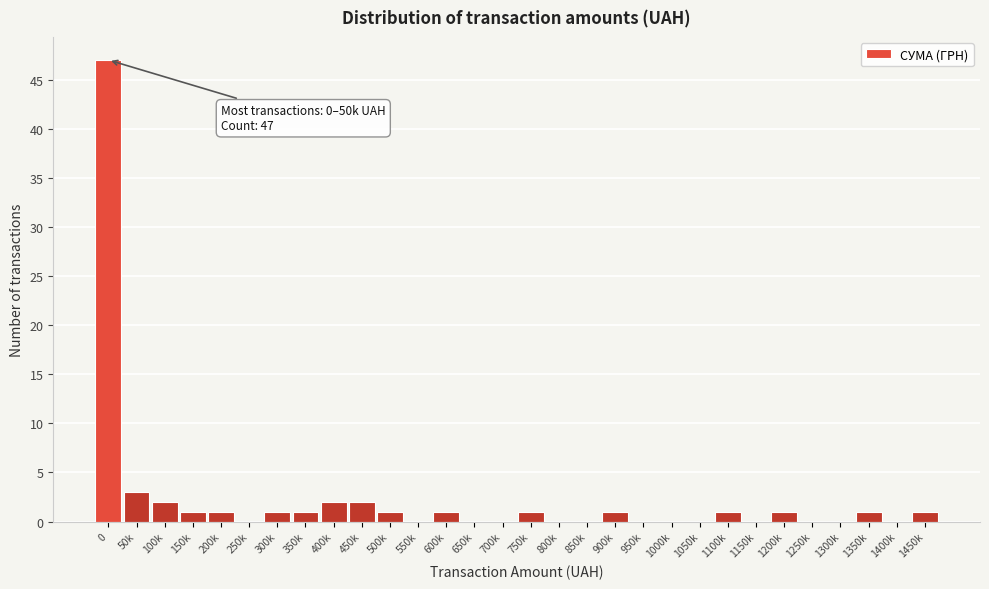

Reading left to right, transcribe all the data shown in this chart.

0=47	50k=3	100k=2	150k=1	200k=1	250k=0	300k=1	350k=1	400k=2	450k=2	500k=1	550k=0	600k=1	650k=0	700k=0	750k=1	800k=0	850k=0	900k=1	950k=0	1000k=0	1050k=0	1100k=1	1150k=0	1200k=1	1250k=0	1300k=0	1350k=1	1400k=0	1450k=1